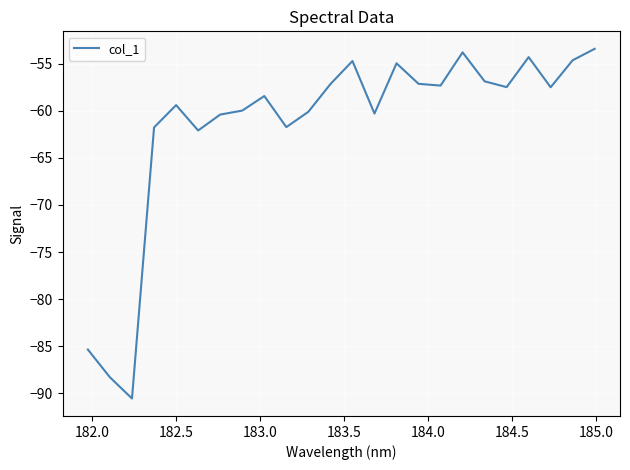

What is the greatest value displayed?

-53.4